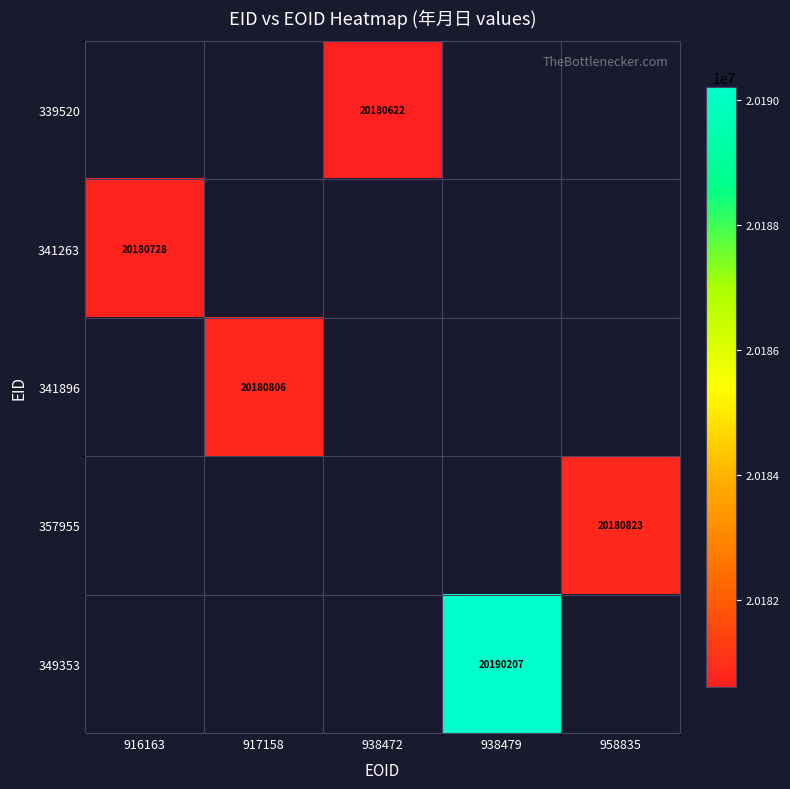

True or false: 349353 has a value of 20190207 at 938479.

True